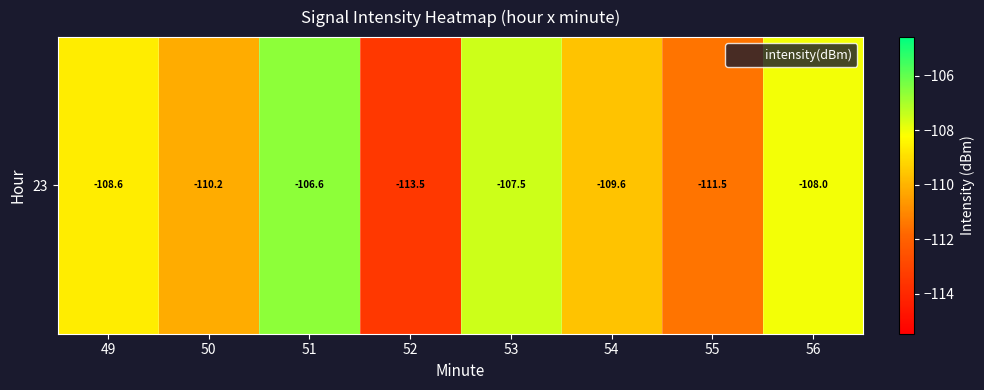

Which category has the highest value across all series?

51